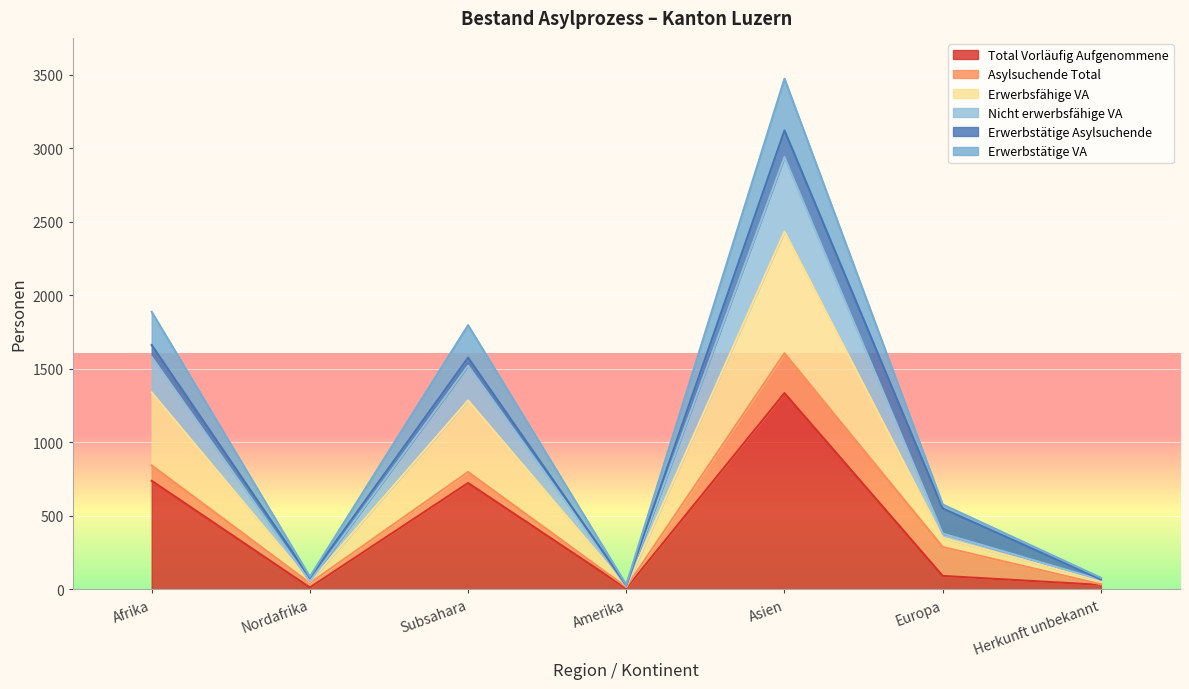

True or false: Erwerbstätige VA and Total Vorläufig Aufgenommene cross at least once.

False